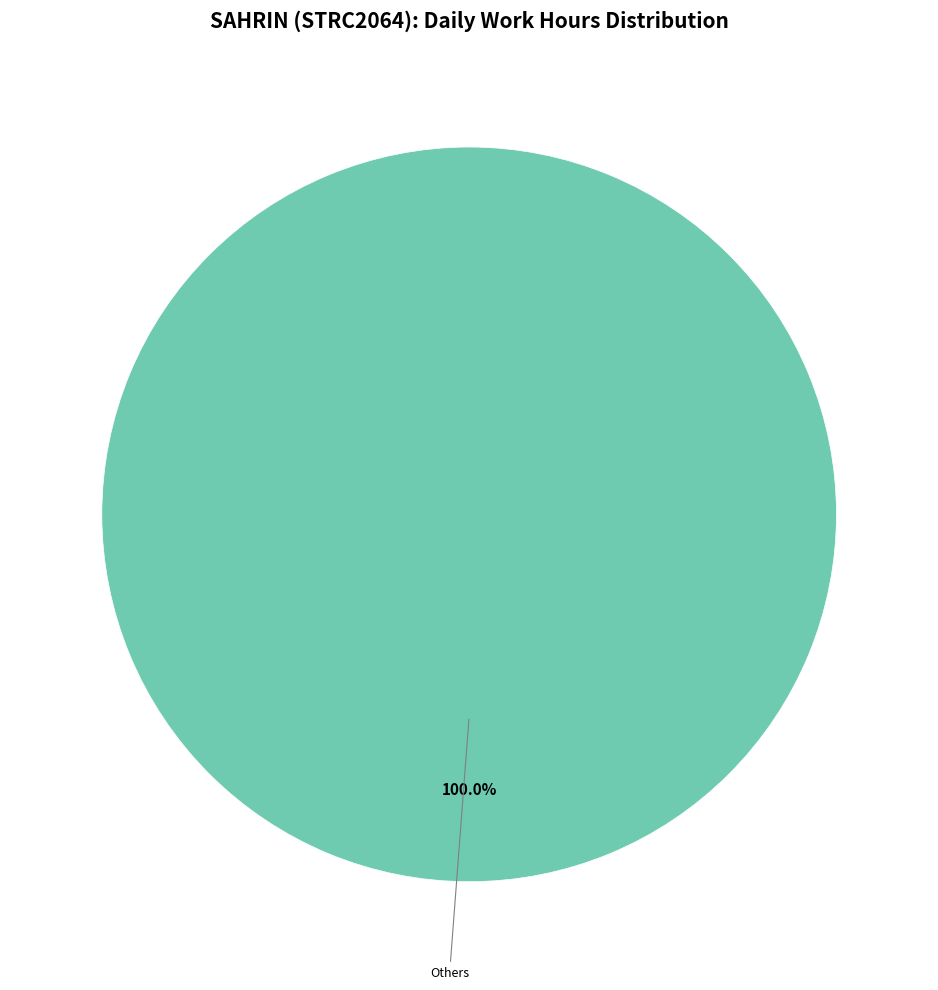

How many slices are in this pie chart?

1